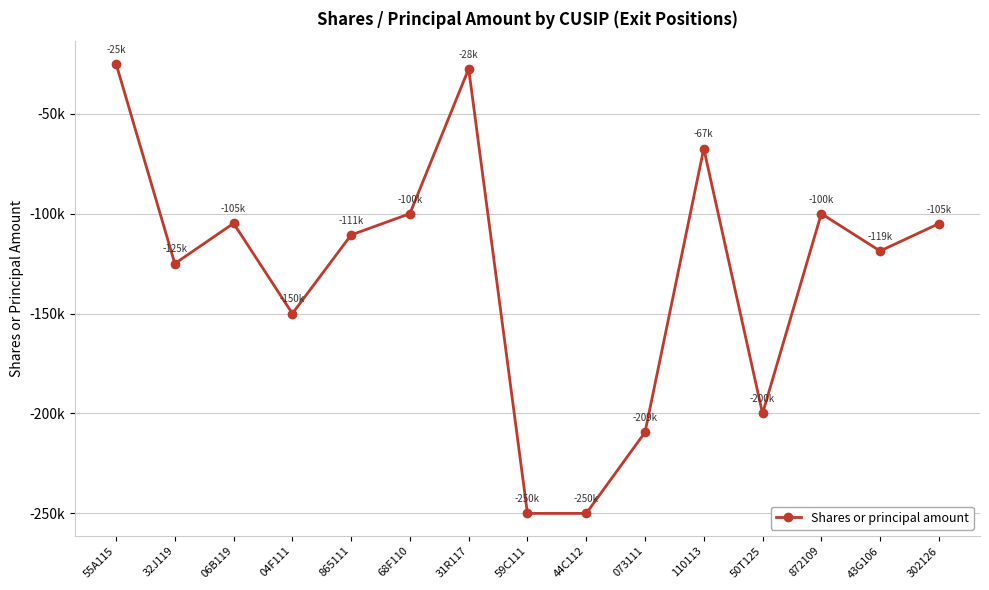

Reading left to right, extract all data points from this chart.

-24957	-124999	-104845	-149999	-110665	-99999	-27511	-250000	-250000	-209423	-67424	-200000	-100000	-118700	-105000